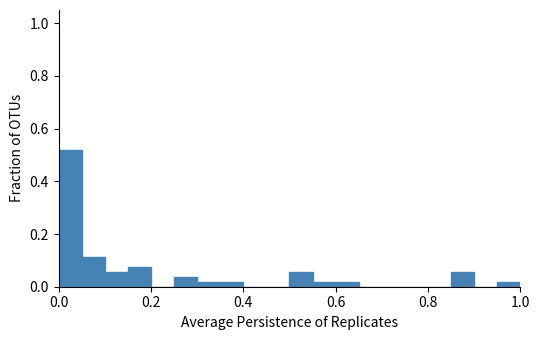

Read against the x-axis, roughly where is the centre of the tallest bar?

0.02